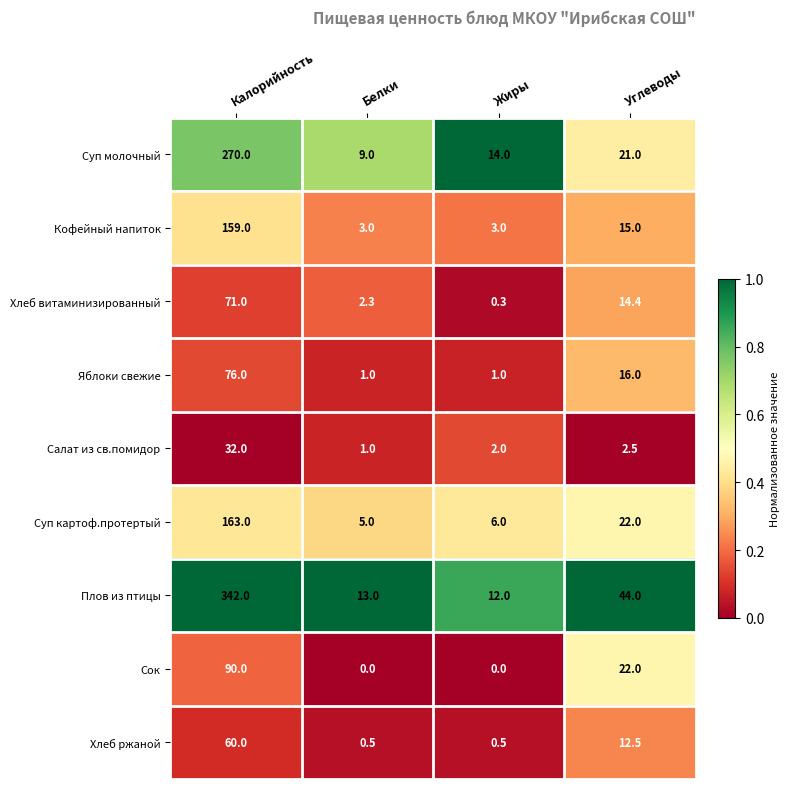

The value of Сок at Углеводы is 22.0. True or false?

True